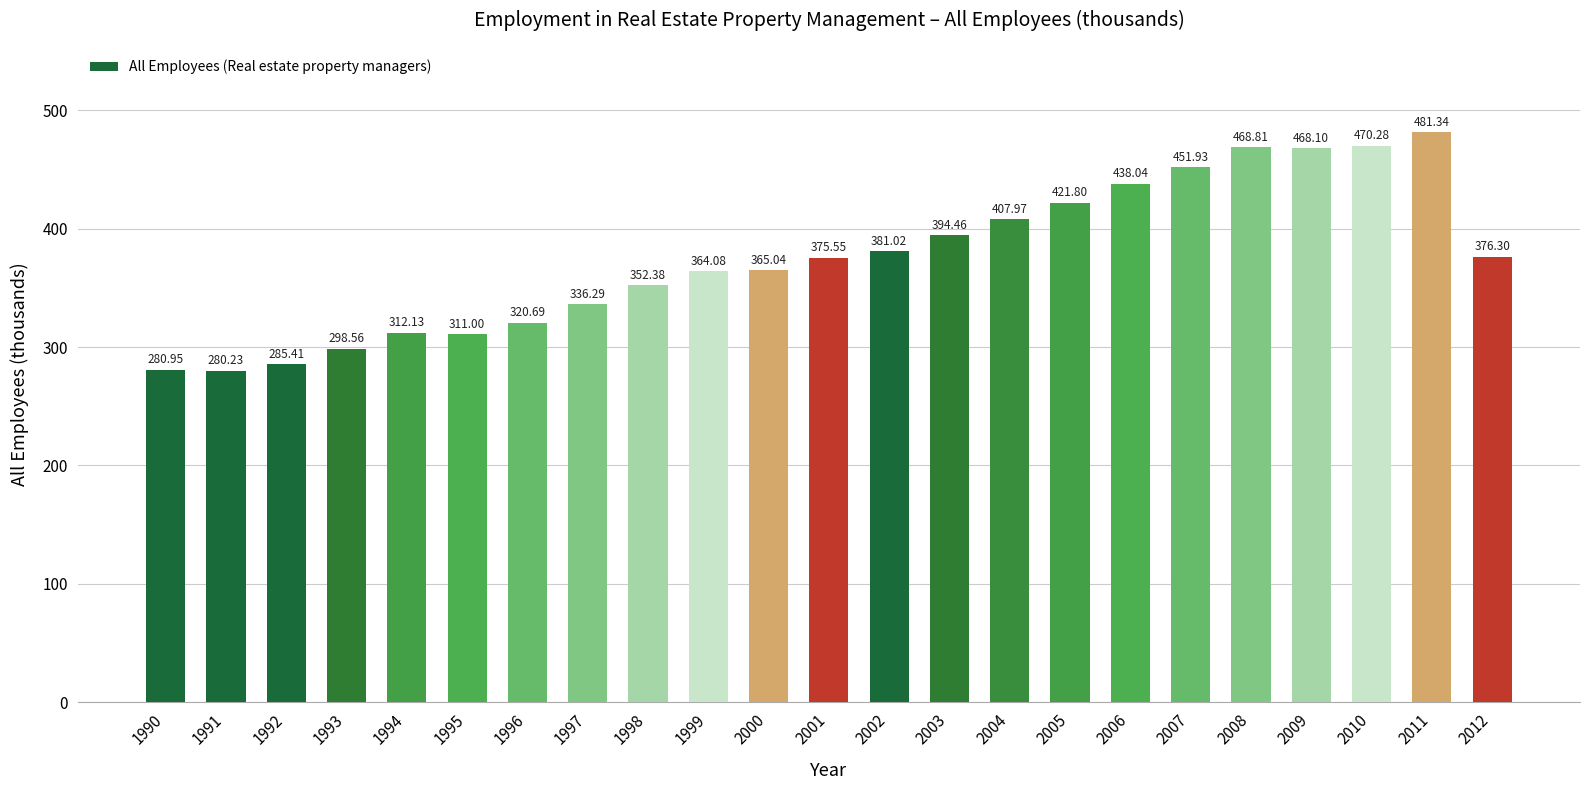

Which label corresponds to the largest value in the chart?

2011